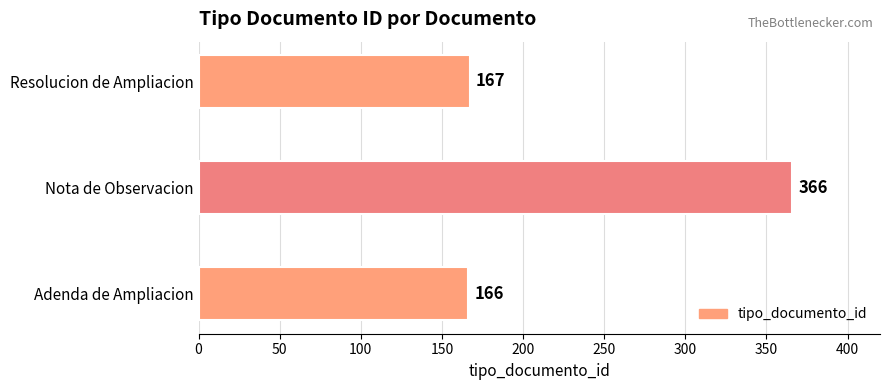

What is the difference between the maximum and minimum values?

200